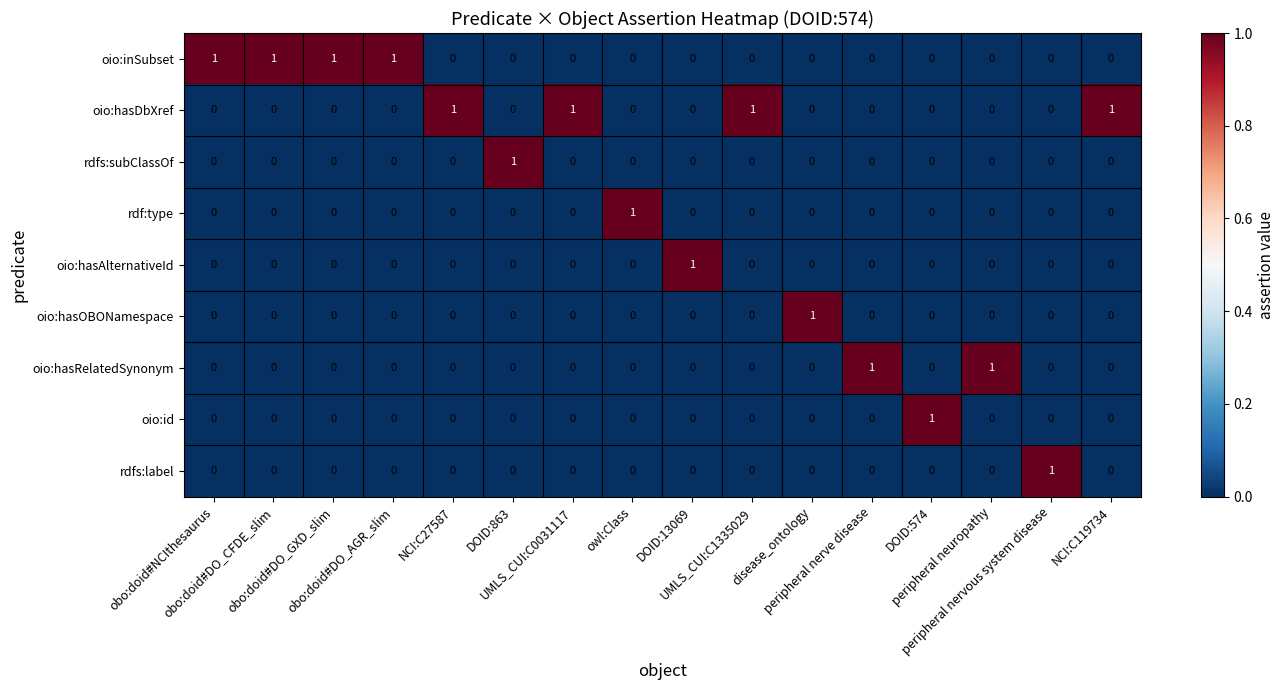

At how many categories does at least one series exceed 0?

16